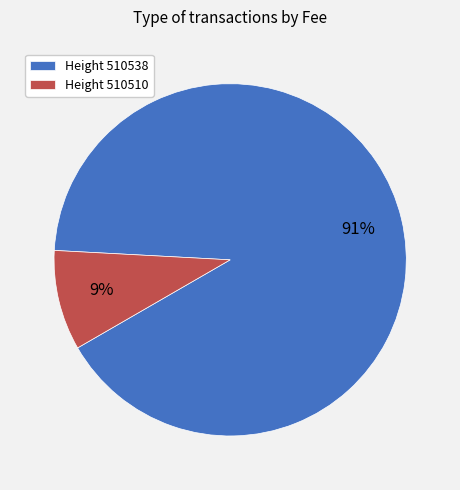

Between Height 510510 and Height 510538, which is larger?

Height 510538